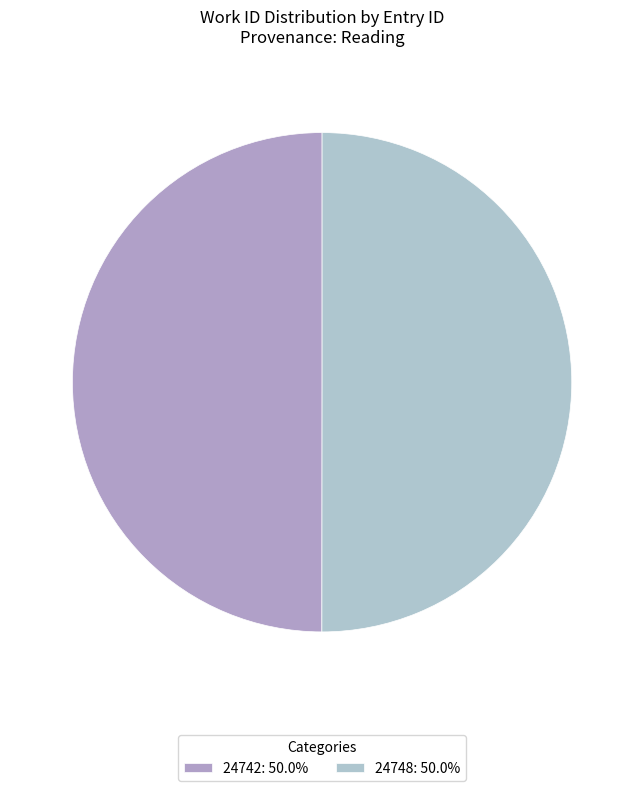

Count the number of slices in the pie.

2